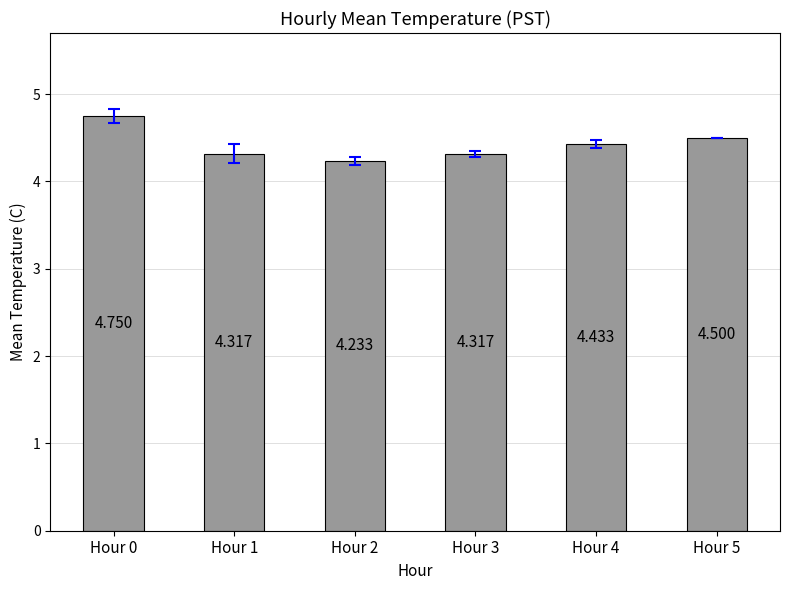

What is the difference between the maximum and minimum values?

0.5